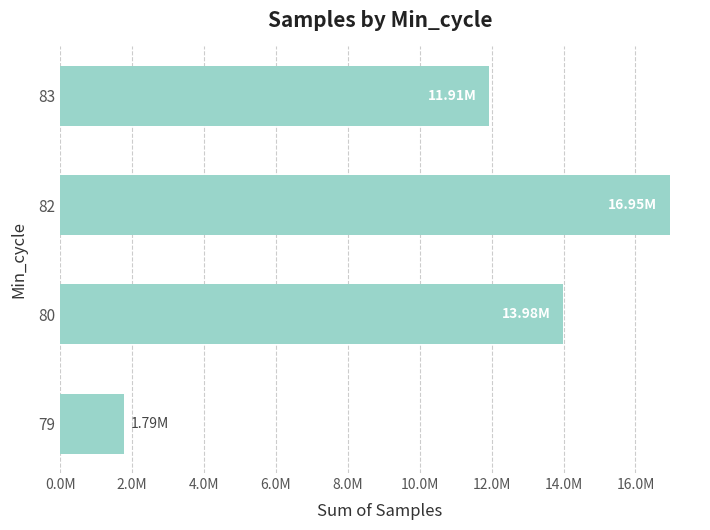

Rank the categories by value from highest to lowest.

82, 80, 83, 79